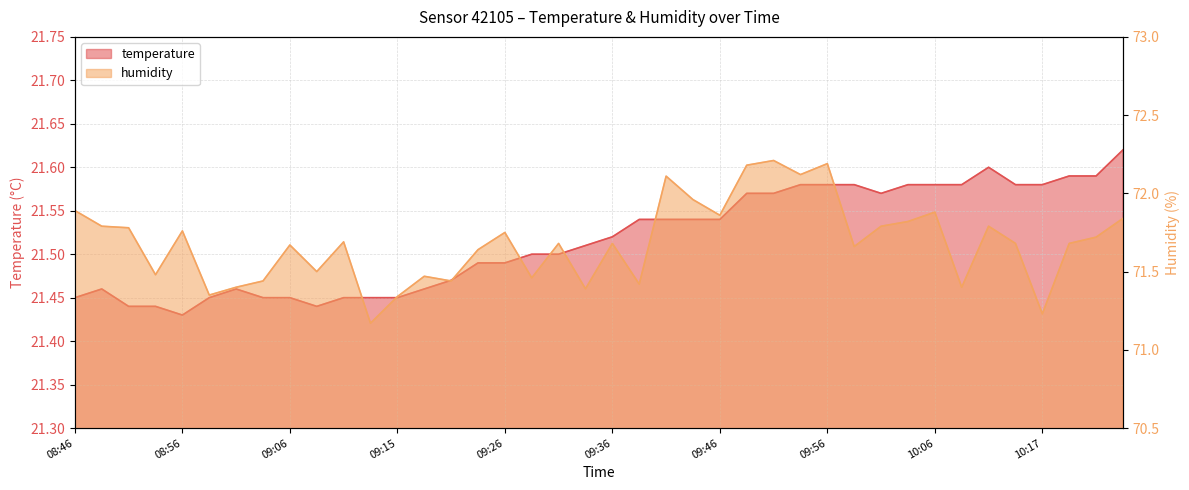

Rank the series at 09:53 from lowest to highest value.

temperature, humidity